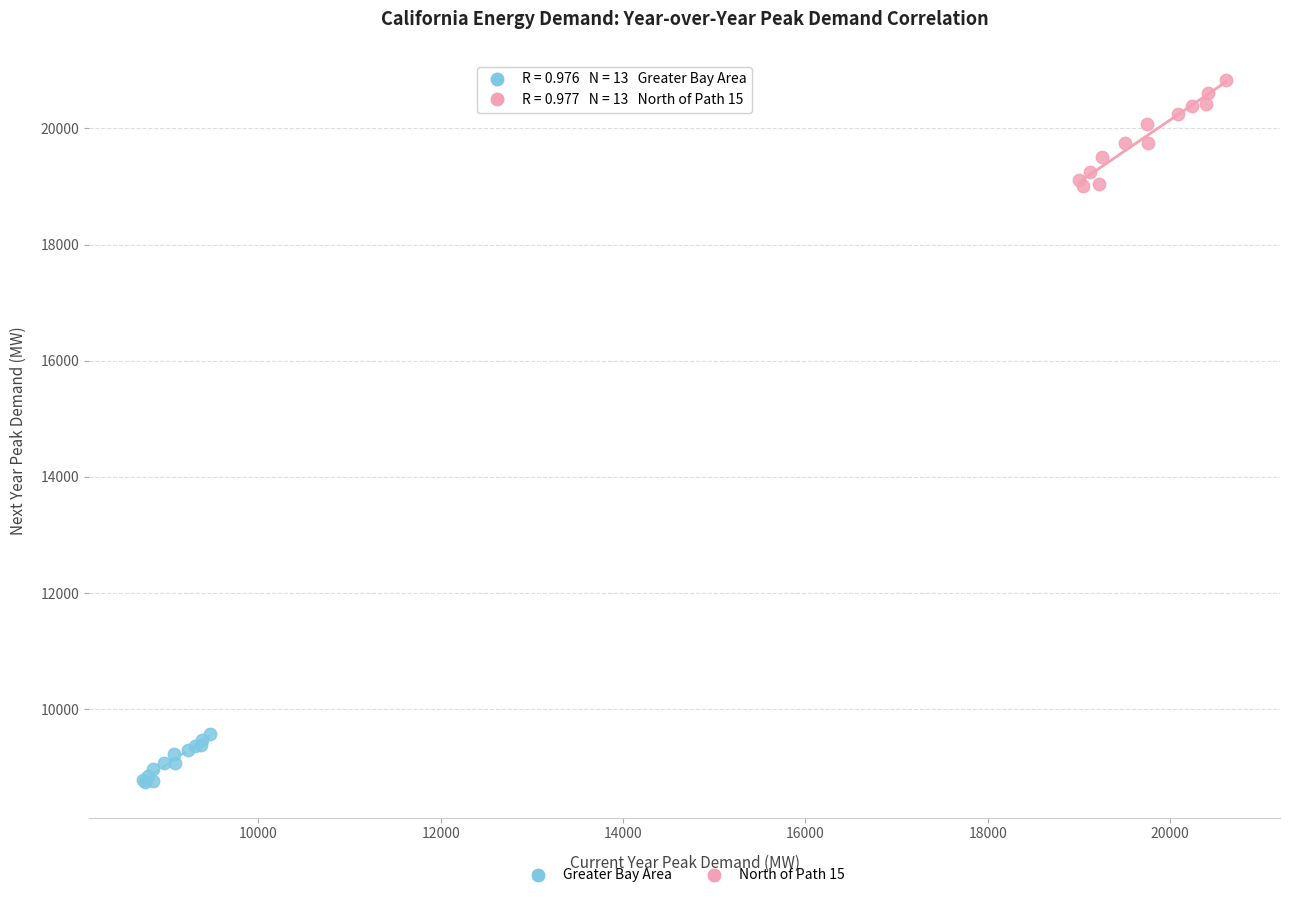

What are all the series names shown in the legend?

Greater Bay Area, North of Path 15